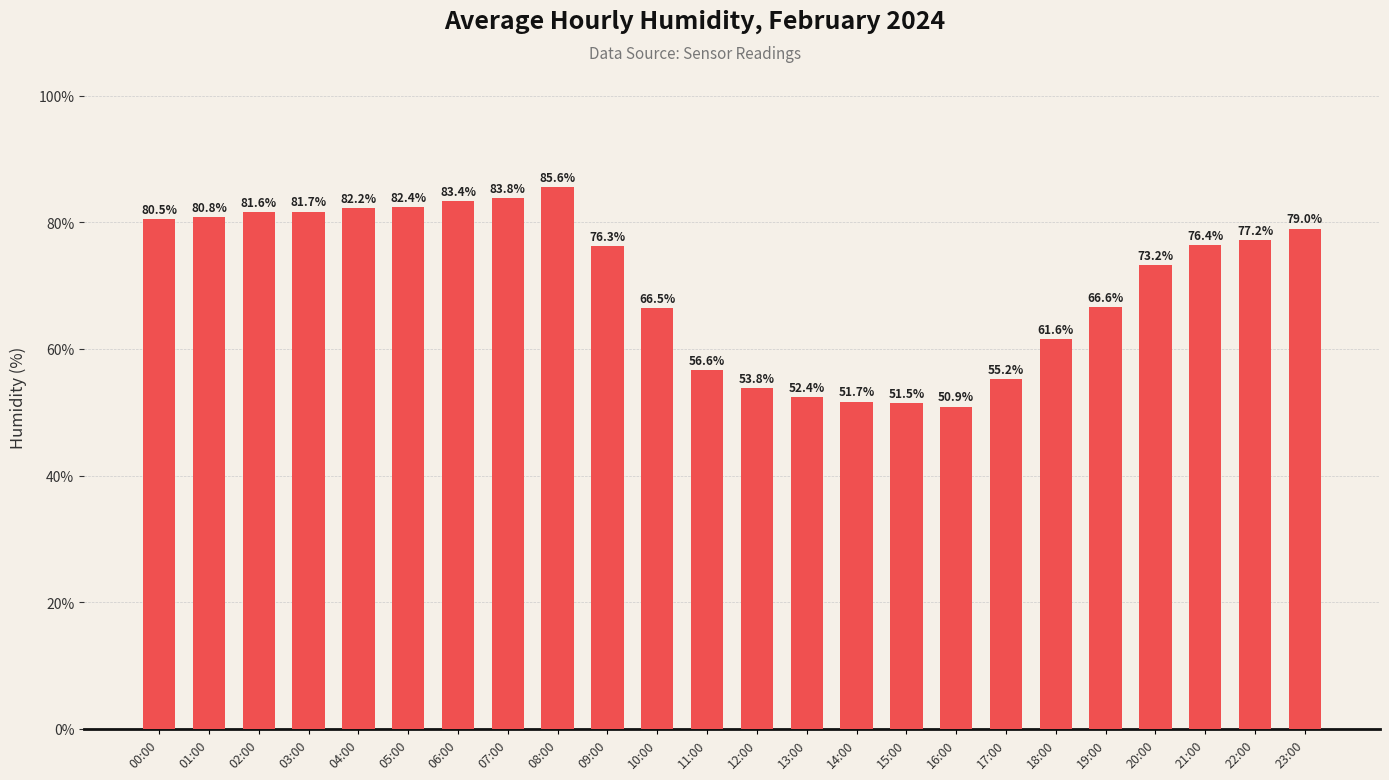

What is the smallest value displayed?

50.9